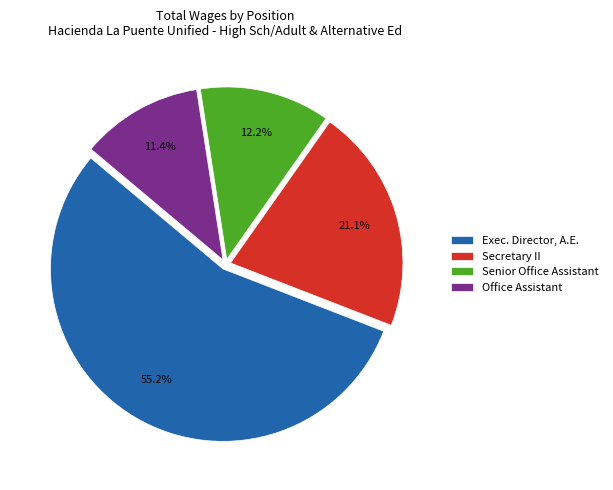

Count the number of slices in the pie.

4